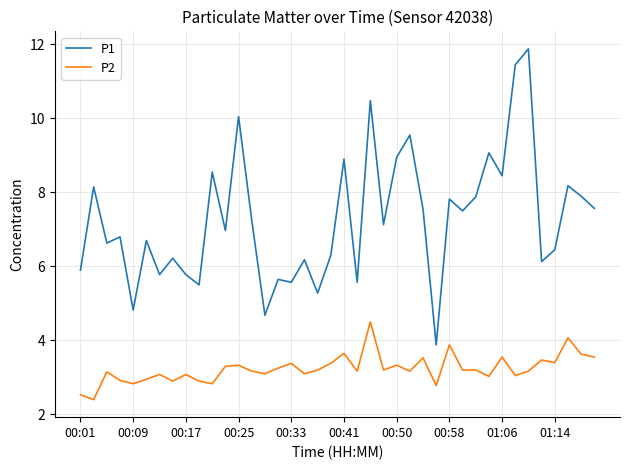

How many lines are shown in the chart?

2